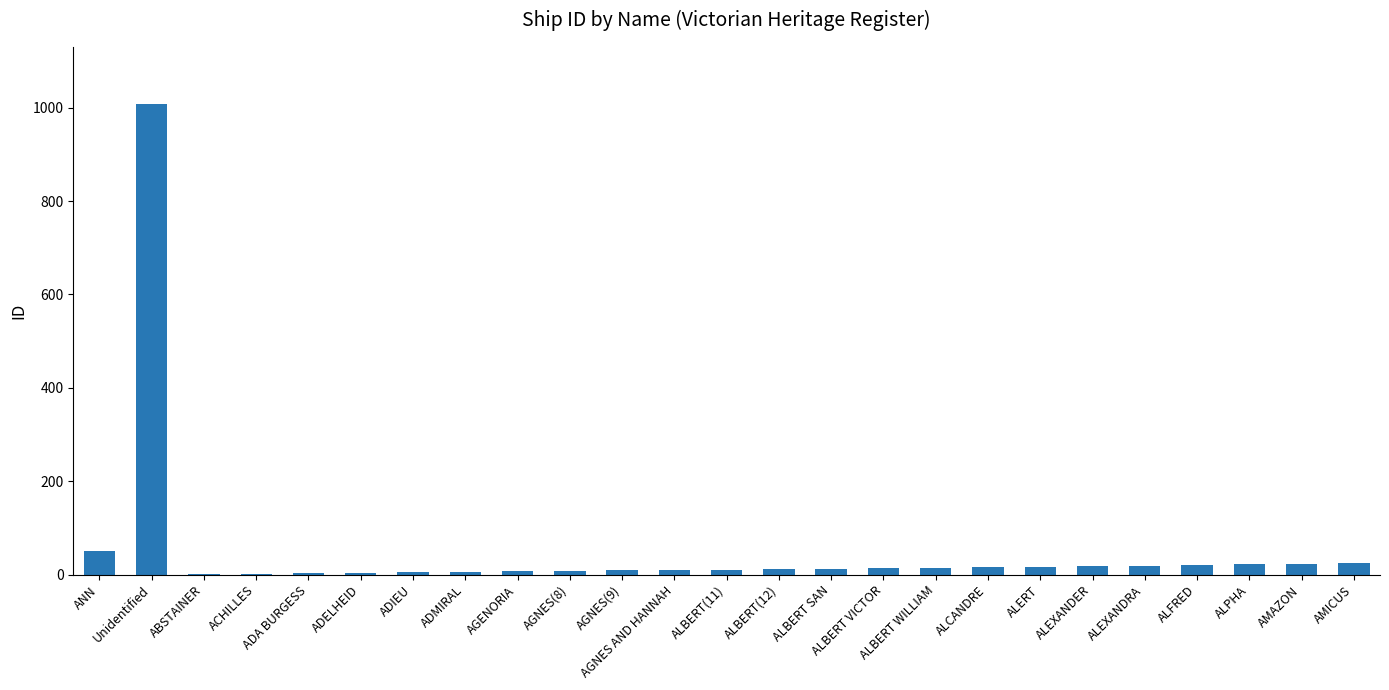

Are the bars horizontal?

No